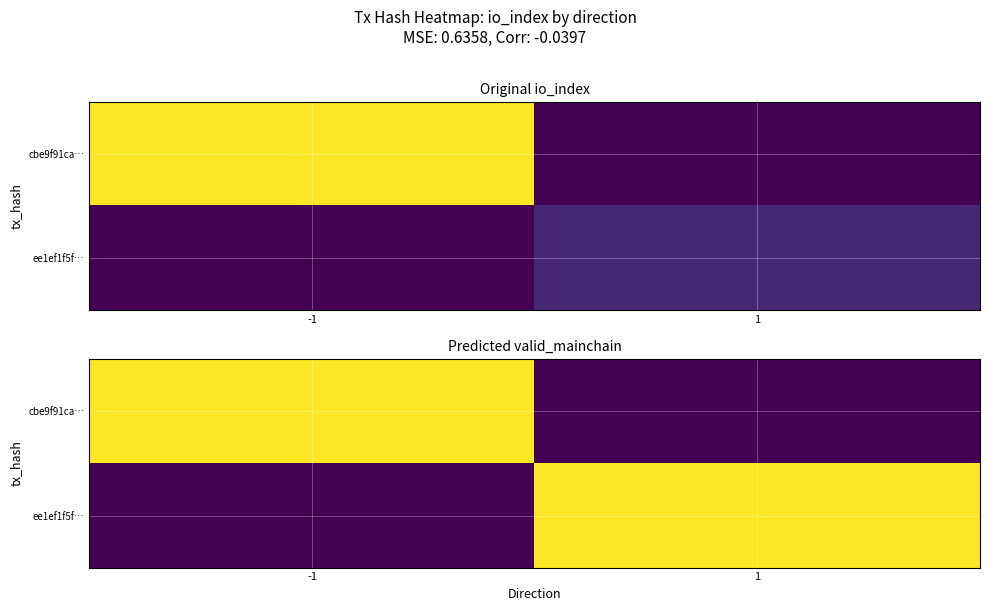

Which category has the highest value across all series?

-1